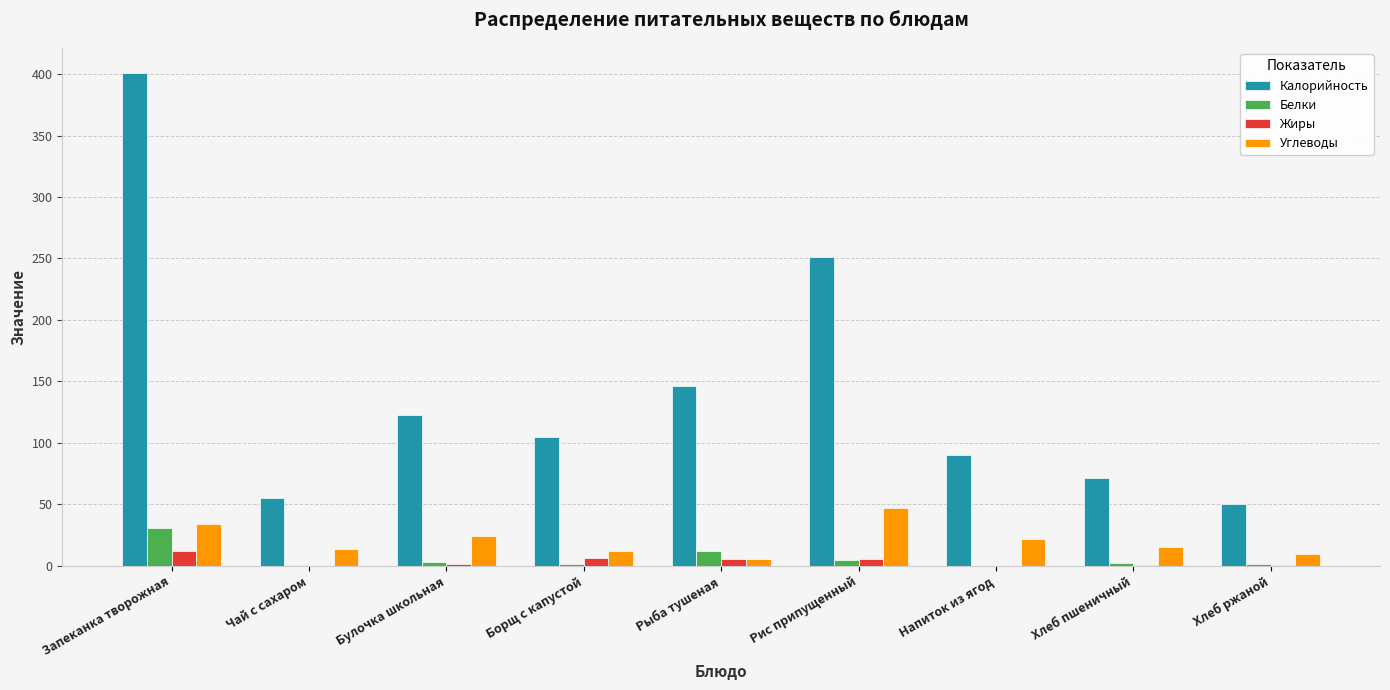

Read the Белки value at Запеканка творожная.

30.9